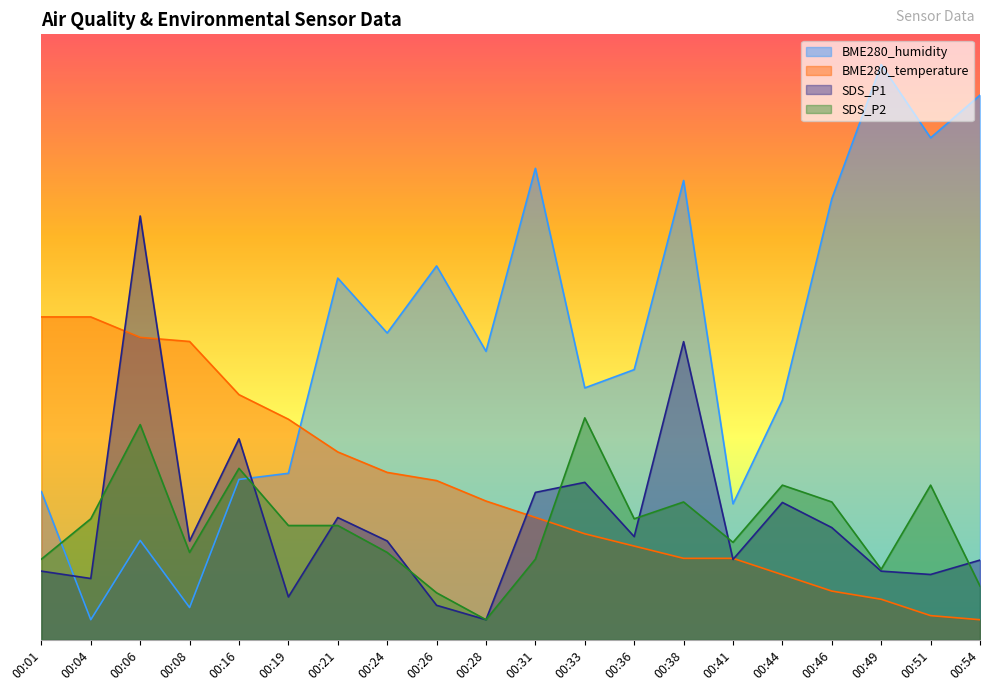

What are all the series names shown in the legend?

BME280_humidity, BME280_temperature, SDS_P1, SDS_P2